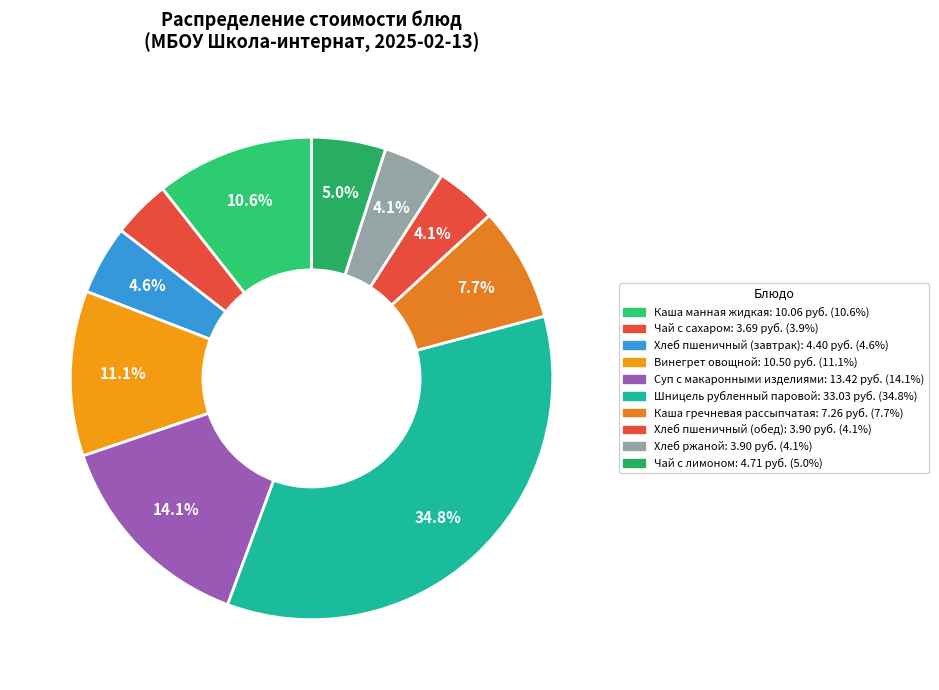

To the nearest percent, what percentage of the pie is Хлеб пшеничный (обед)?

4%